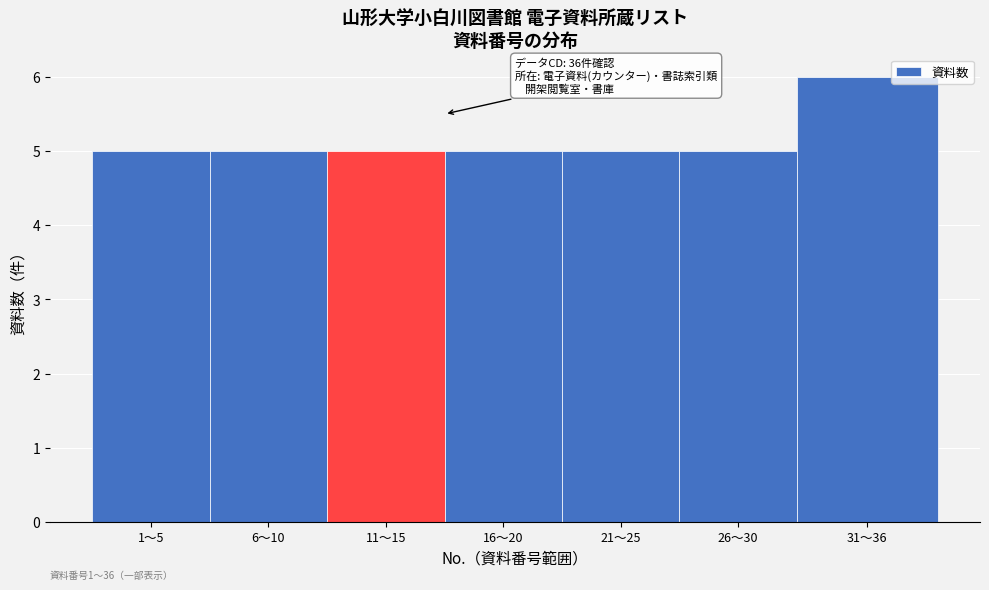

Reading left to right, extract all data points from this chart.

1〜5=5	6〜10=5	11〜15=5	16〜20=5	21〜25=5	26〜30=5	31〜36=6